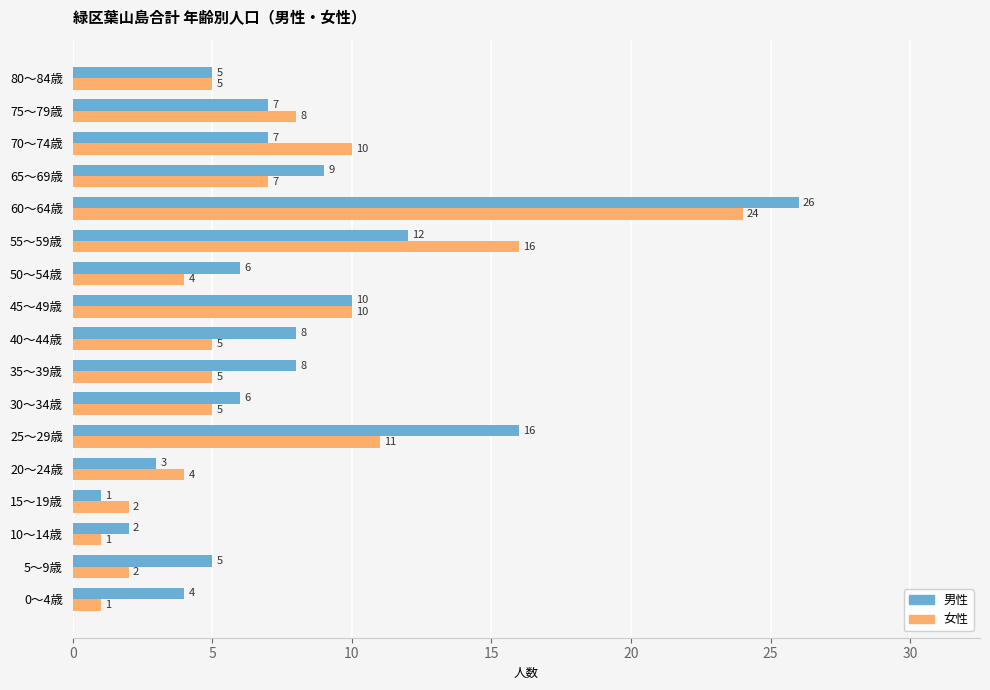

Which series has the largest total across all categories?

男性